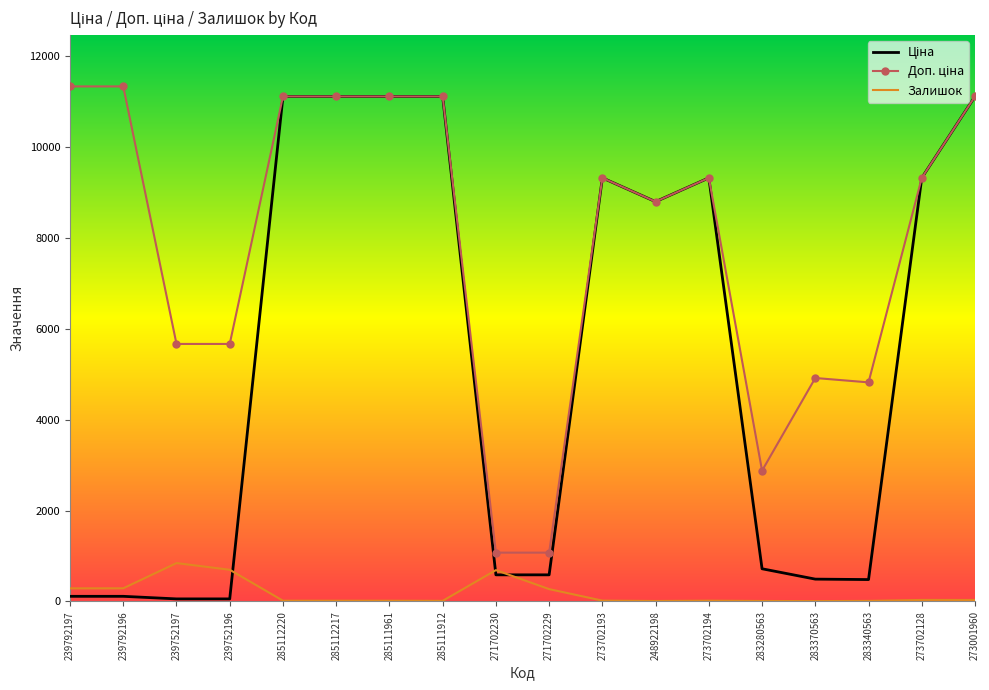

What is the smallest value displayed?

8.0